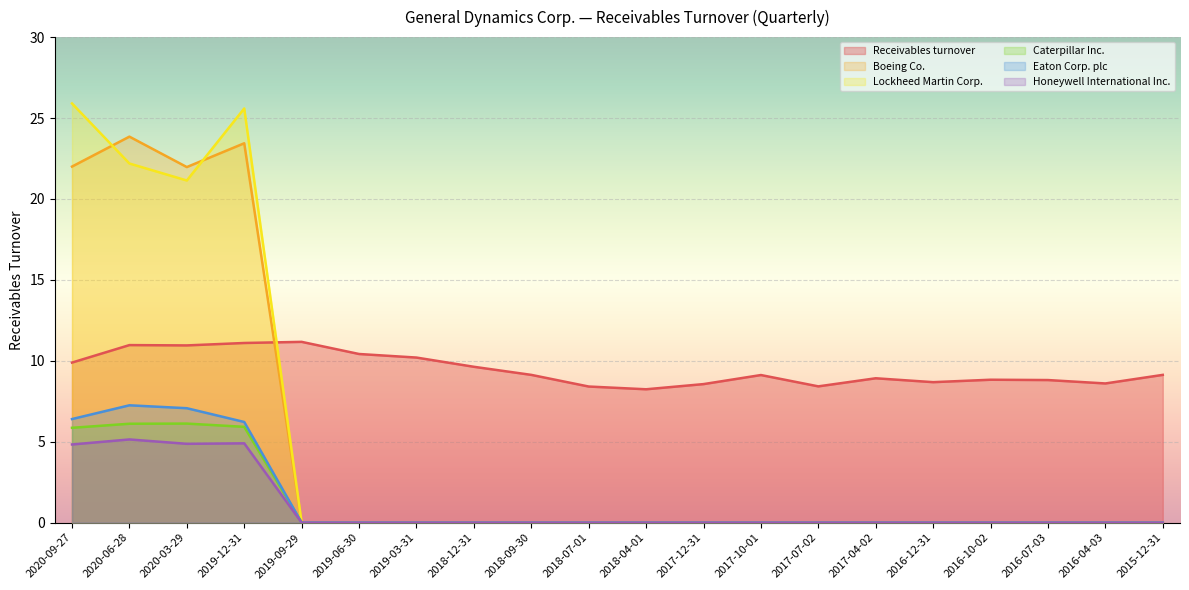

What is the label of the 1st point from the left?

2020-09-27